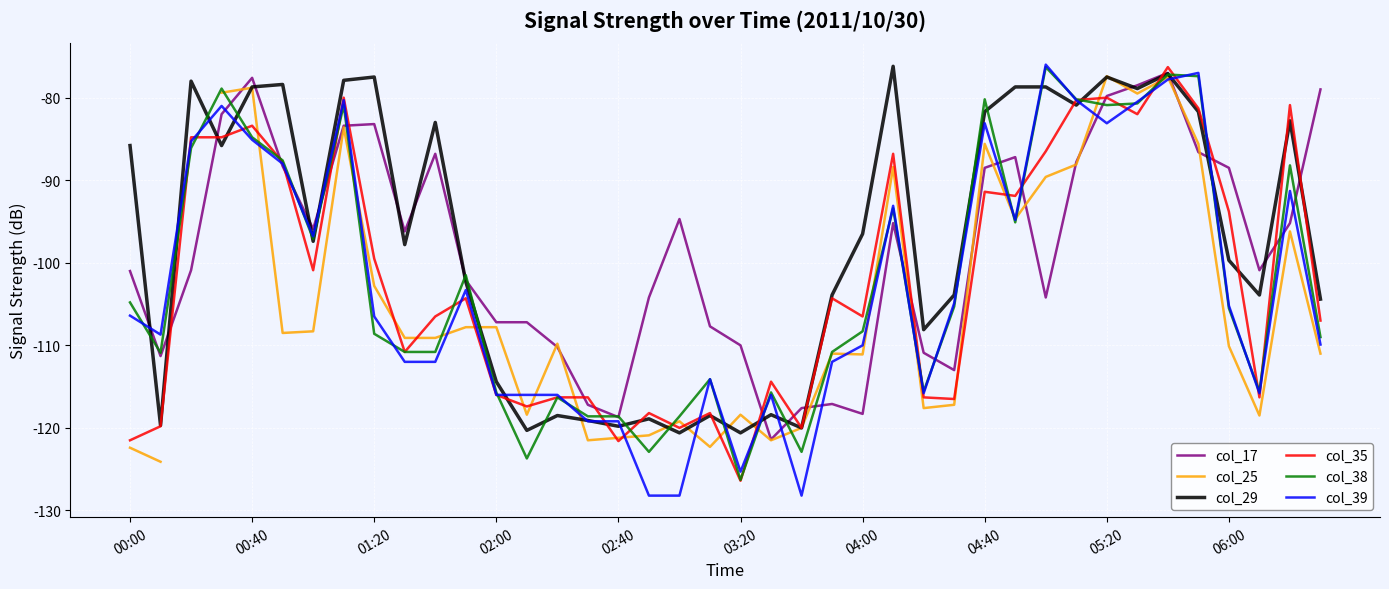

True or false: col_38 has a value of -78.0 at 19.

False